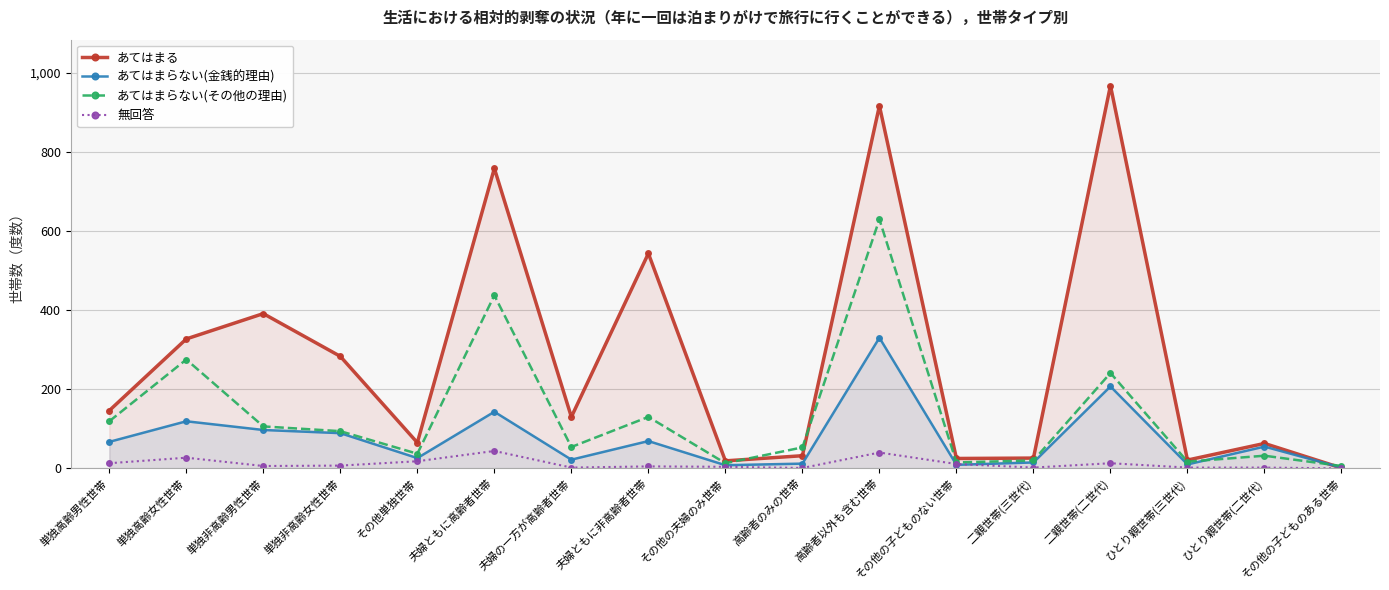

How many data points in あてはまらない(その他の理由) are less than 54?

8